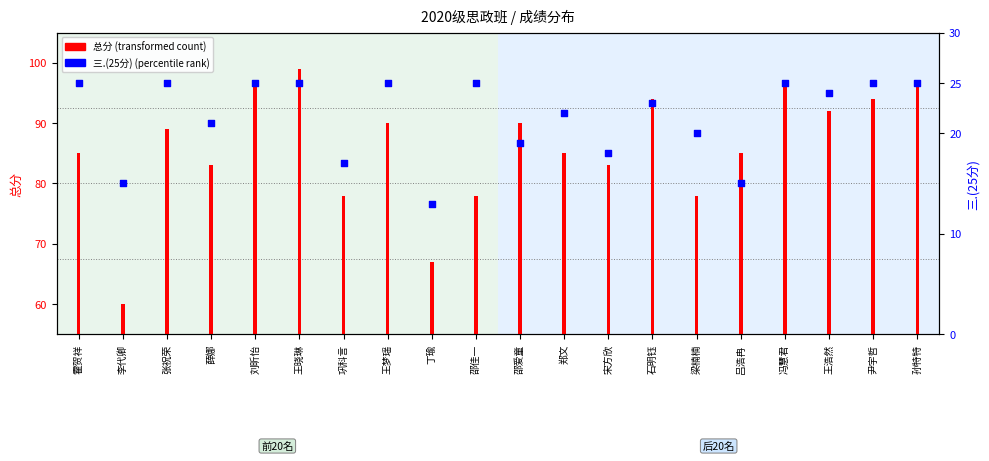

Which has a higher value, 丁瑜 or 石明钰?

石明钰